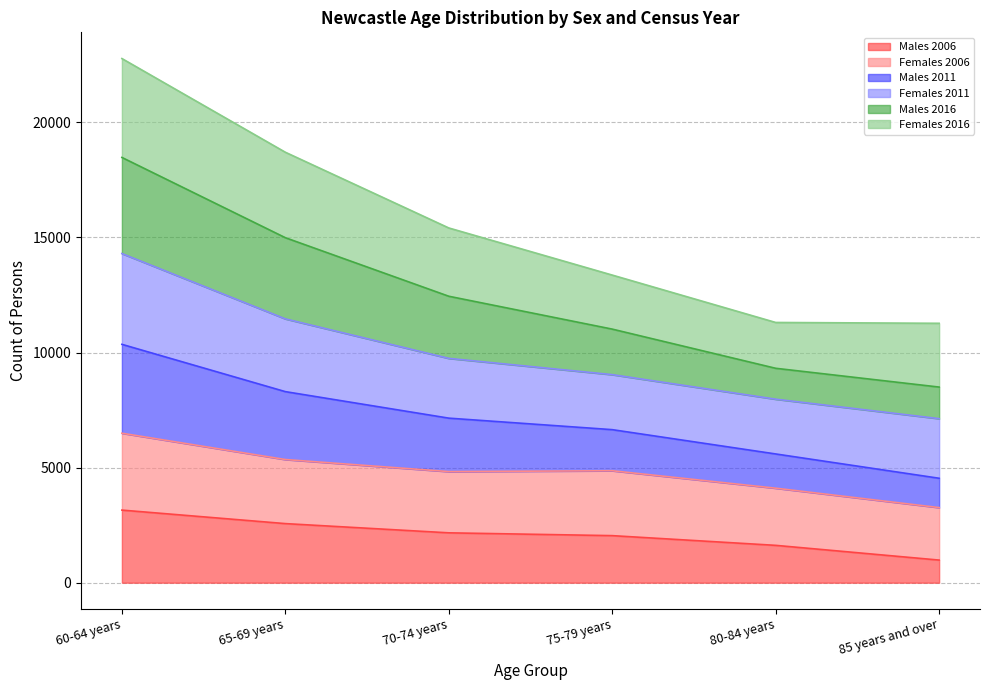

How many values in the Males 2006 series are below 2166?

3